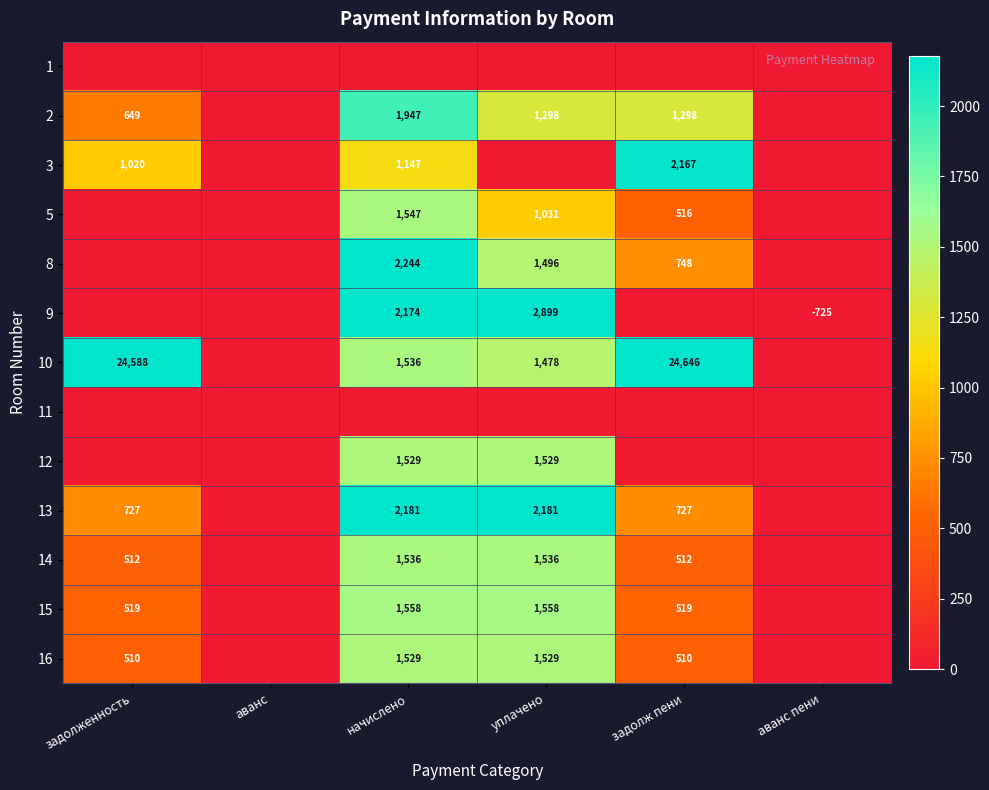

What is the sum of the 2 values at задолж пени and задолженность?

1947